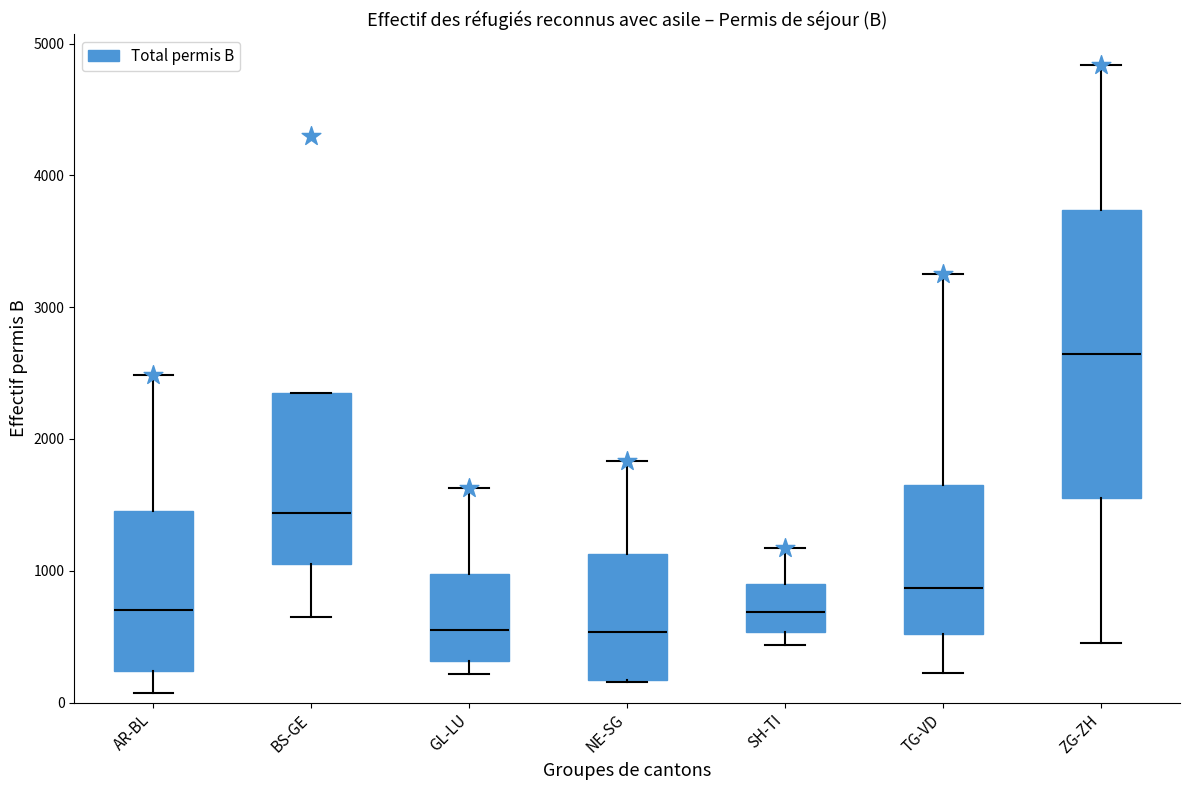

Reading left to right, transcribe this box plot: for each box, give where its median line is, the range the box spans, and where its two whiskers end, as read against the y-axis. The values are not printed on the chart, so give them approximately, as read against the axis.

AR-BL: median 700, box 200 to 1500, whiskers 100 to 2500
BS-GE: median 1400, box 1100 to 2300, whiskers 600 to 2300
GL-LU: median 600, box 300 to 1000, whiskers 200 to 1600
NE-SG: median 500, box 200 to 1100, whiskers 200 to 1800
SH-TI: median 700, box 500 to 900, whiskers 400 to 1200
TG-VD: median 900, box 500 to 1700, whiskers 200 to 3300
ZG-ZH: median 2600, box 1600 to 3700, whiskers 500 to 4800